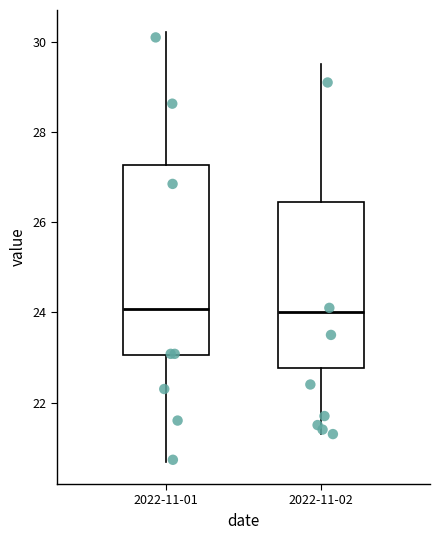

Reading left to right, read every box against the y-axis: the position of its median line, the range the box covers, and the ends of its whiskers. The values are not printed on the chart, so give them approximately, as read against the axis.

2022-11-01: median 24.0, box 23.0 to 27.2, whiskers 20.6 to 30.2
2022-11-02: median 24.0, box 22.8 to 26.4, whiskers 21.4 to 29.6